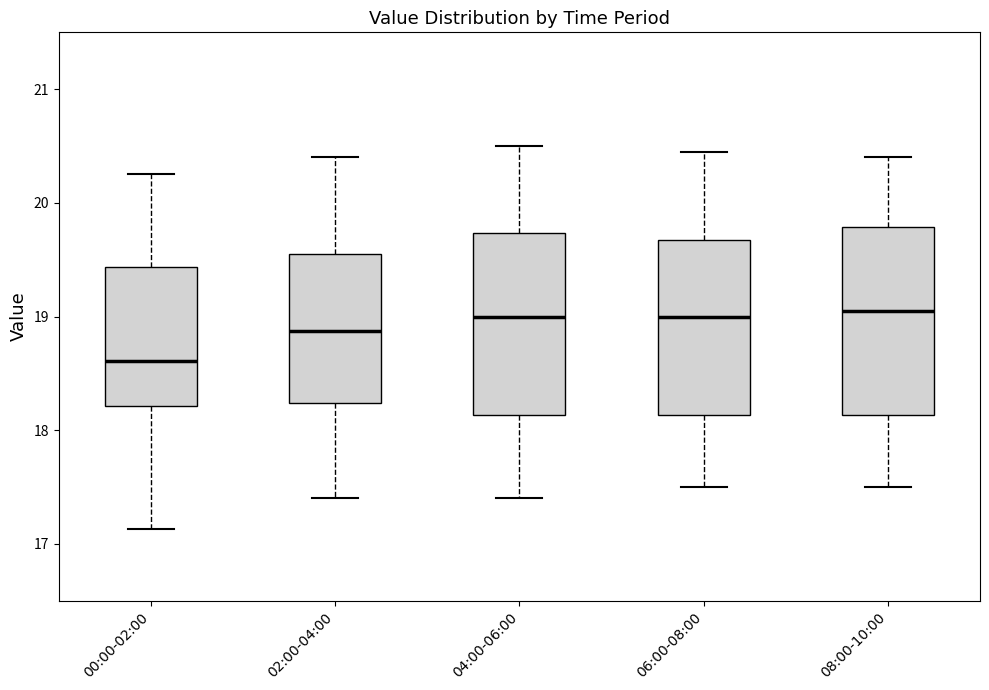

Reading left to right, read every box against the y-axis: the position of its median line, the range the box covers, and the ends of its whiskers. The values are not printed on the chart, so give them approximately, as read against the axis.

00:00-02:00: median 18.6, box 18.2 to 19.4, whiskers 17.1 to 20.3
02:00-04:00: median 18.9, box 18.2 to 19.6, whiskers 17.4 to 20.4
04:00-06:00: median 19.0, box 18.1 to 19.7, whiskers 17.4 to 20.5
06:00-08:00: median 19.0, box 18.1 to 19.7, whiskers 17.5 to 20.5
08:00-10:00: median 19.1, box 18.1 to 19.8, whiskers 17.5 to 20.4